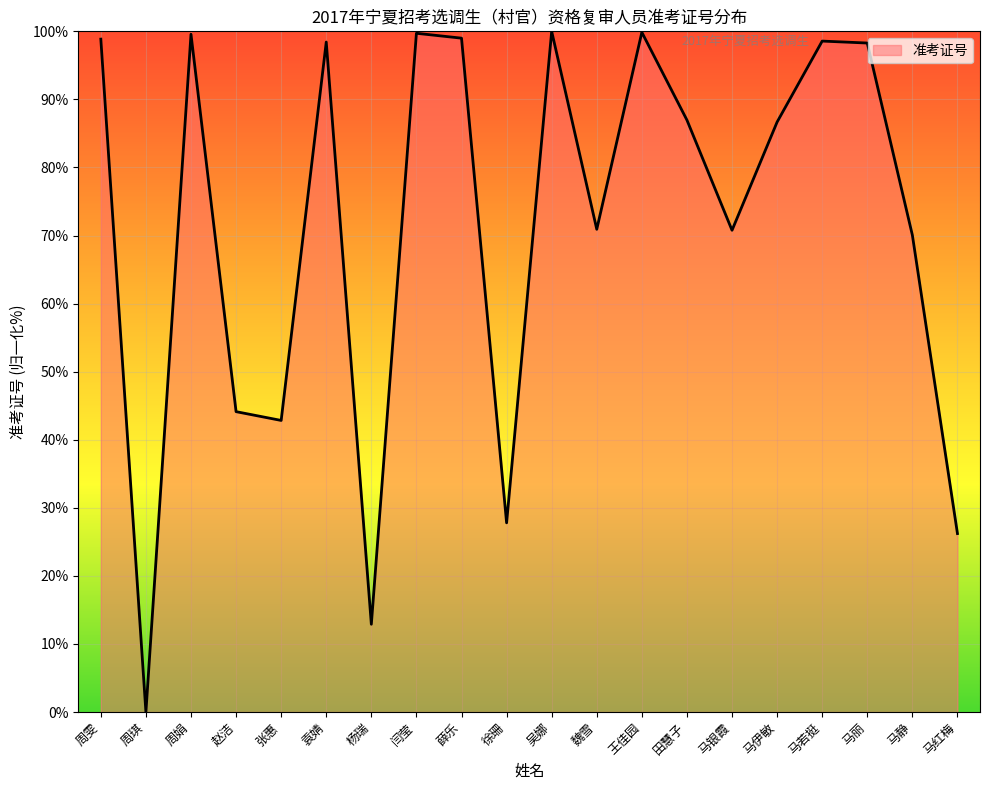

What position from the right is 魏雪?

9